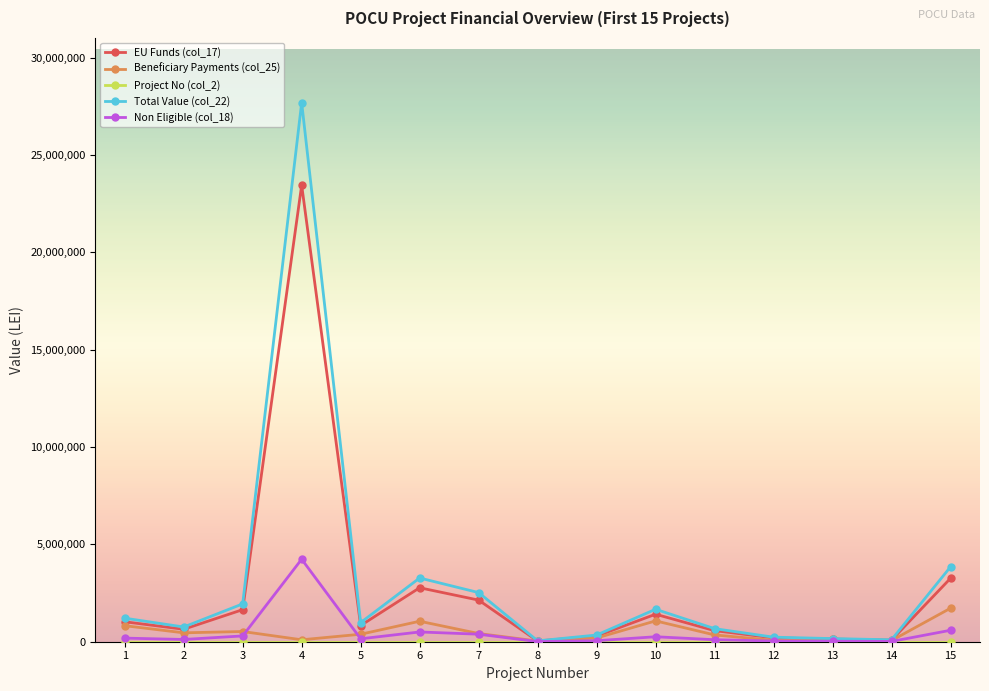

True or false: EU Funds (col_17) has more than 2 interior local peaks.

True